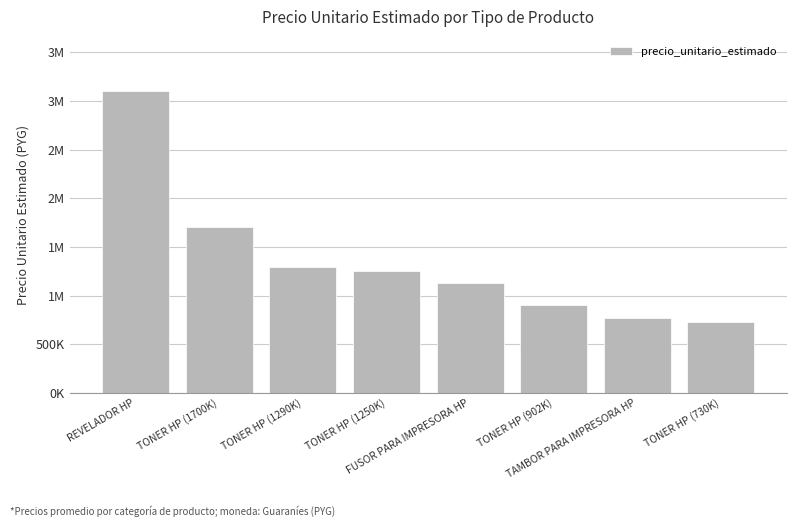

What is the average value?

1357856